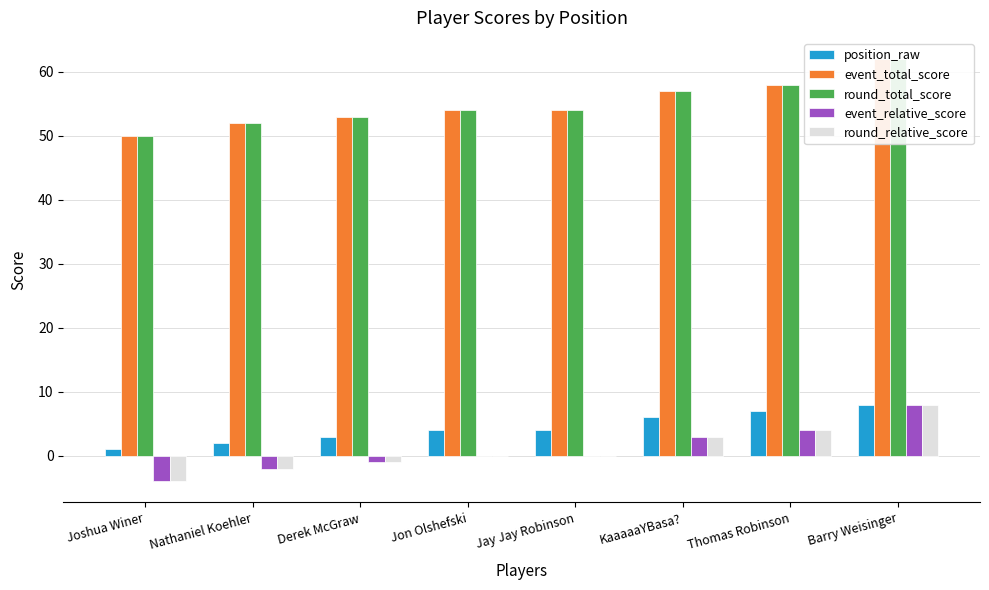

What is the value of the event_total_score bar at the 4th from the left?

54